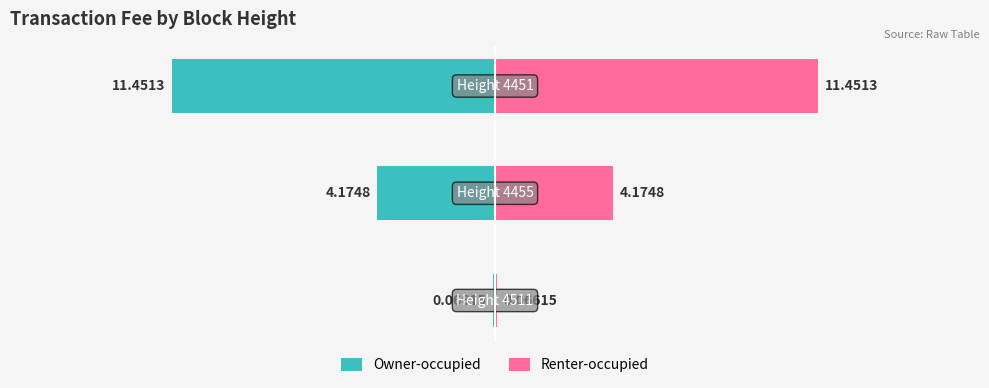

List the series in order of their overall mean, highest first.

Renter-occupied, Owner-occupied